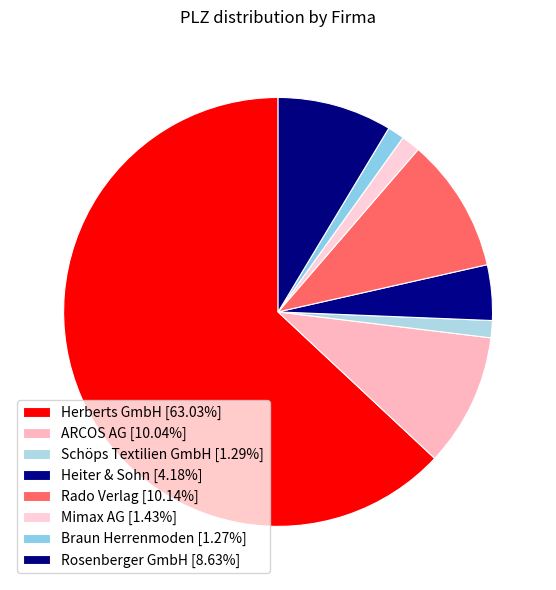

How many segments does this pie chart have?

8